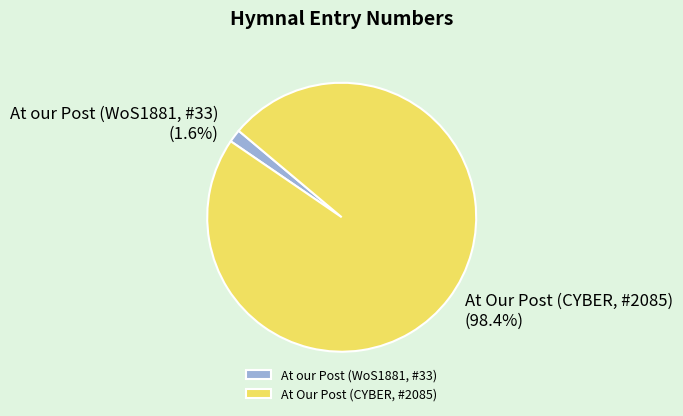

Count the number of slices in the pie.

2